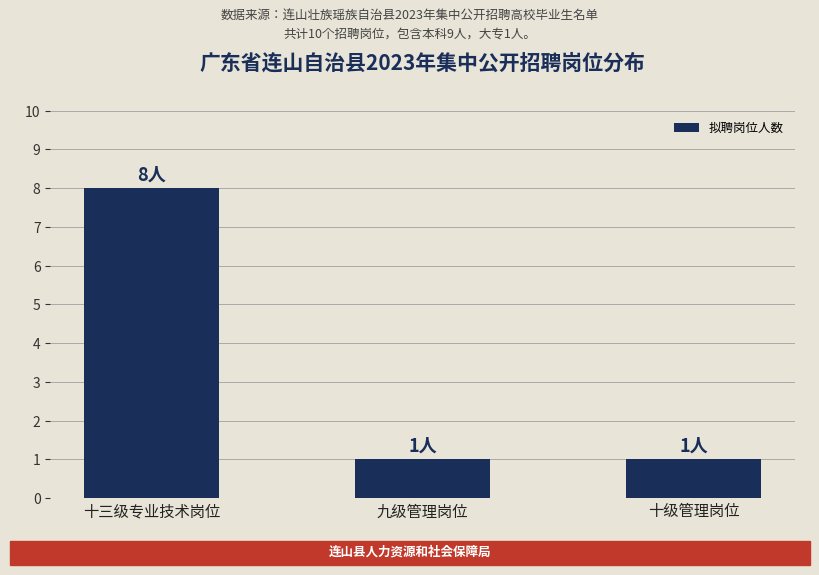

The value at 十三级专业技术岗位 is 4. True or false?

False